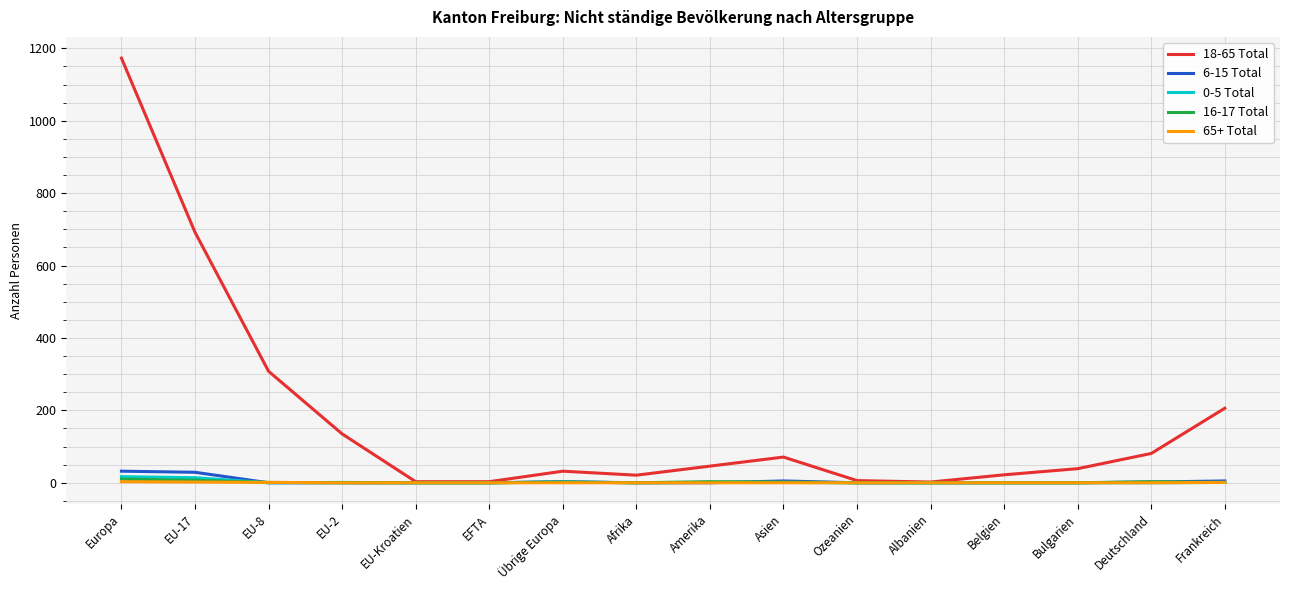

What is the minimum value for 18-65 Total?

2